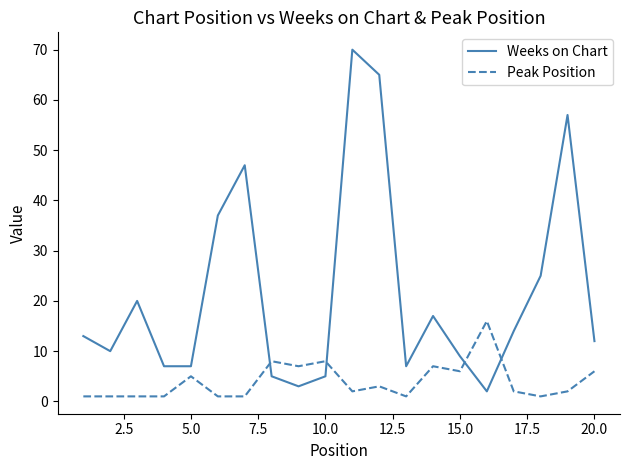

After their last crossing, which series has the higher values: Weeks on Chart or Peak Position?

Weeks on Chart